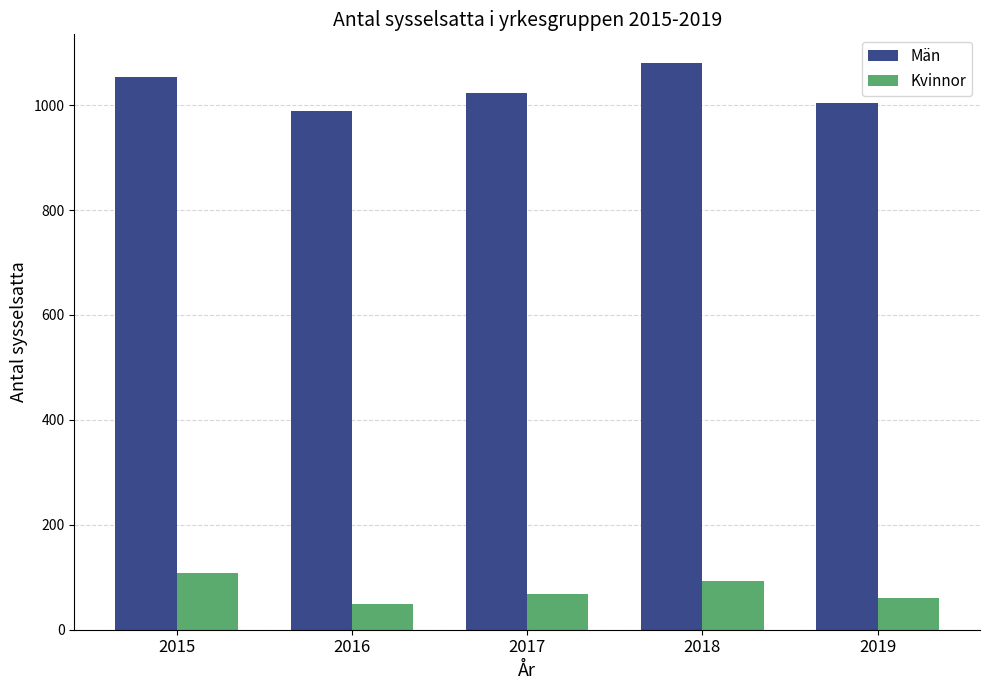

Is it true that Kvinnor equals 33 at 2015?

False